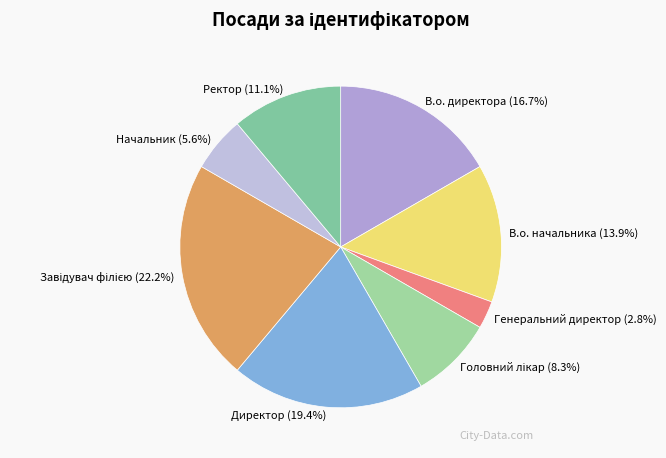

Count the number of slices in the pie.

8